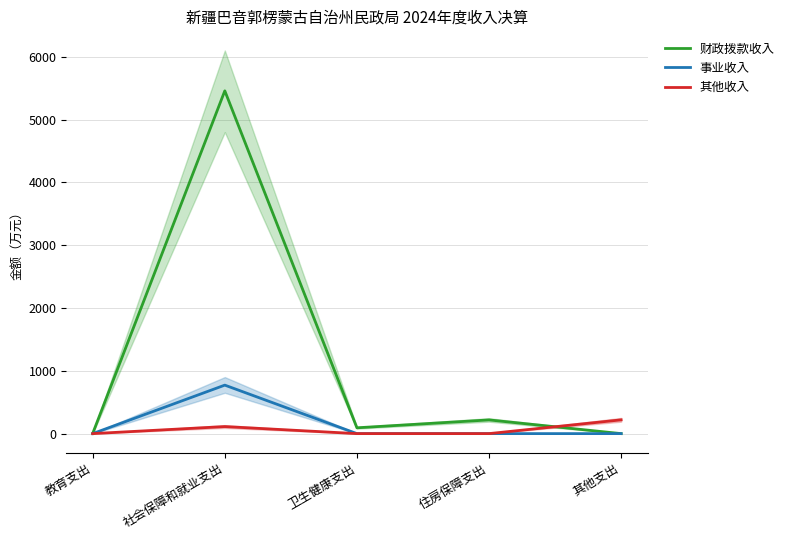

Which series has the widest spread of values?

财政拨款收入